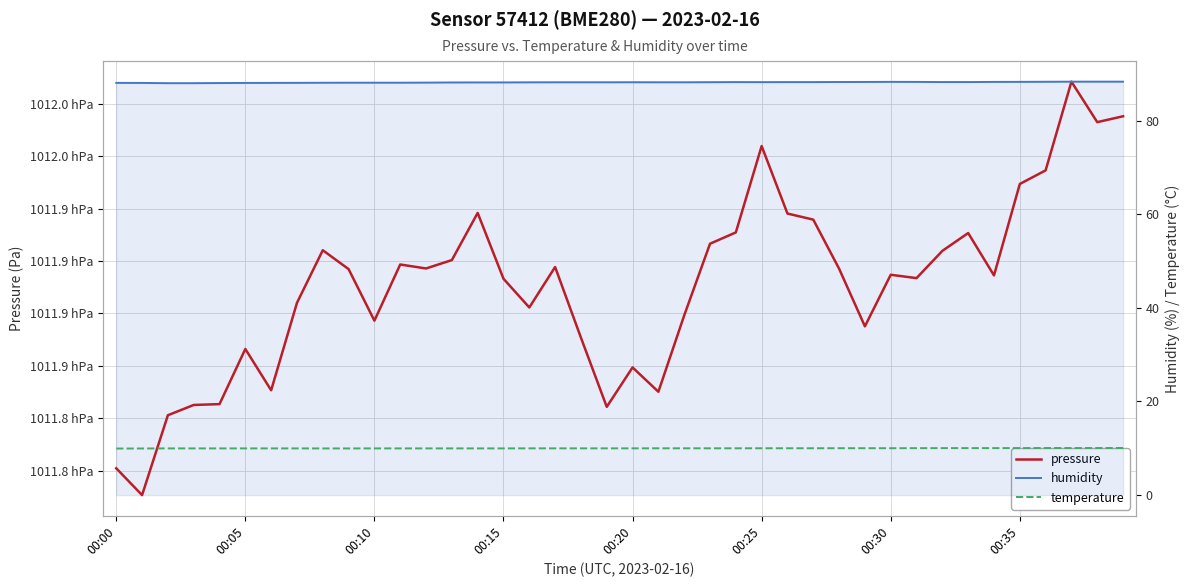

At 13, list the series in order from smallest to largest.

temperature, humidity, pressure